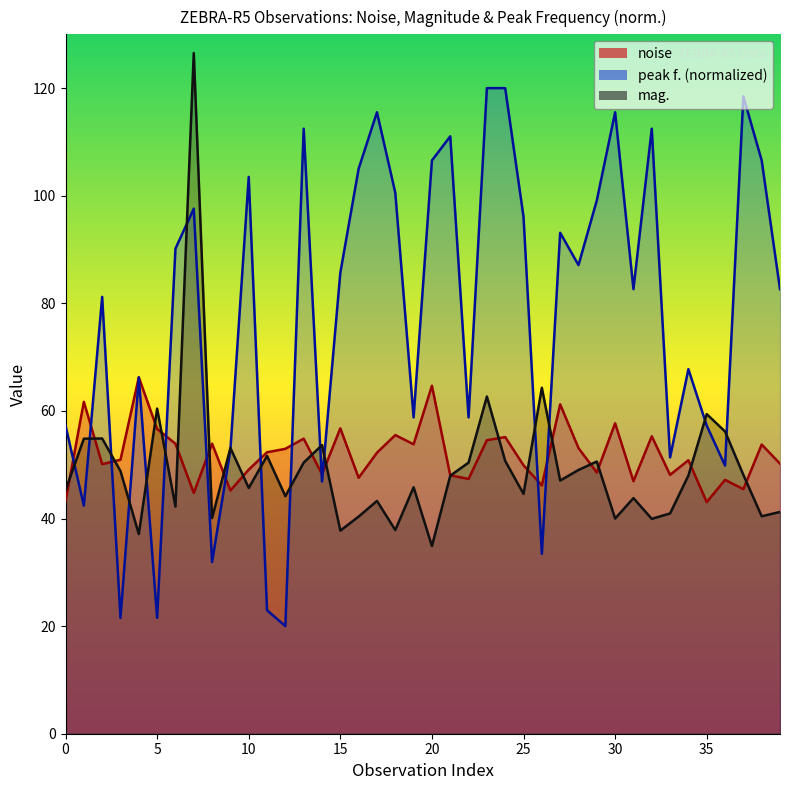

Which category has the lowest value in the noise series?

35